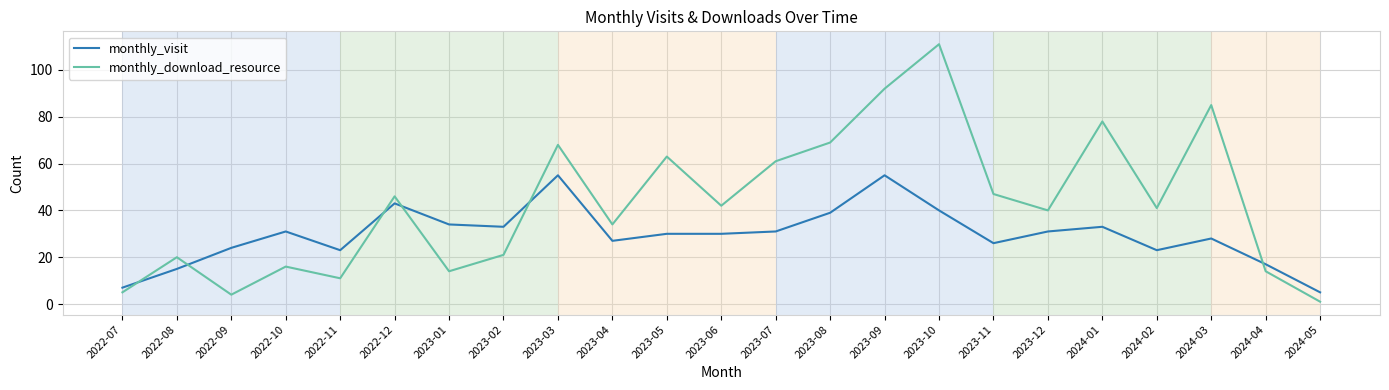

Which series has the largest range (max minus min)?

monthly_download_resource